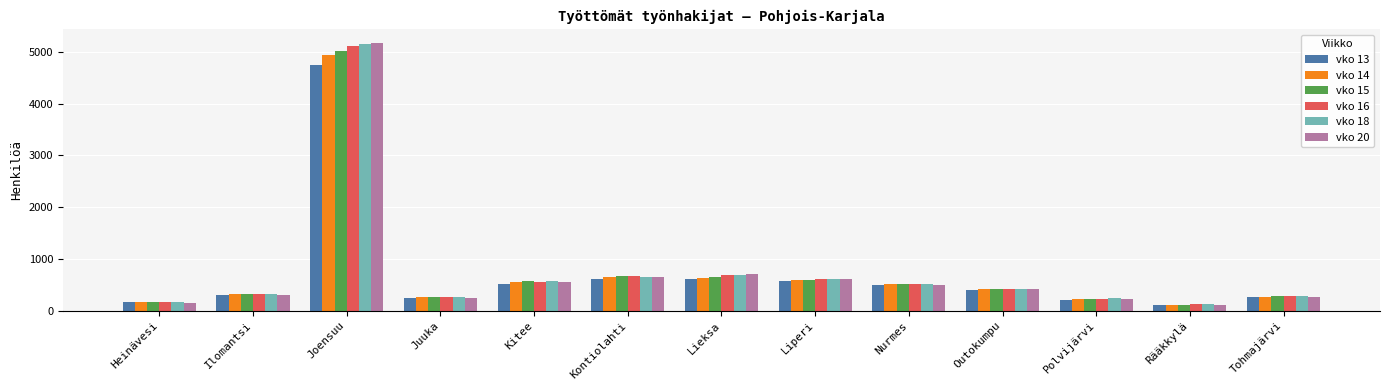

What is the average value of the vko 14 series?

743